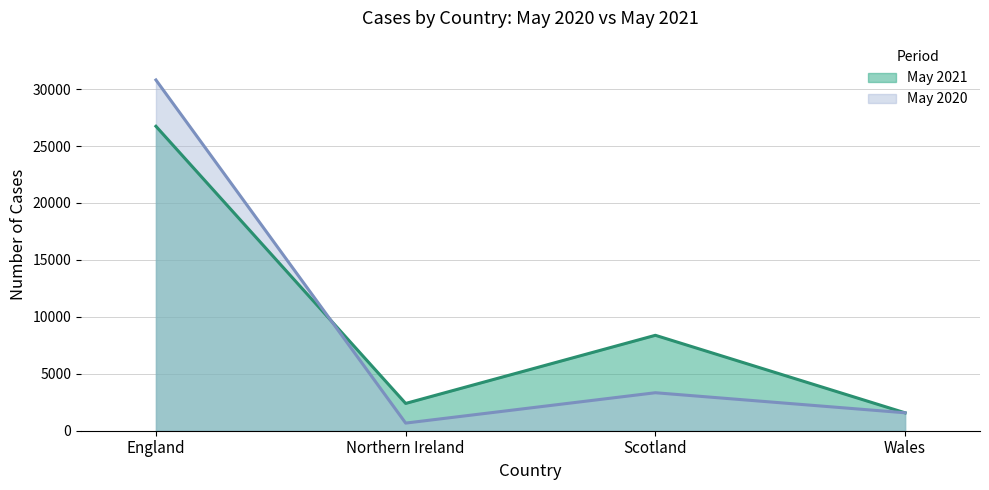

Which has a higher value, Northern Ireland or Scotland?

Scotland